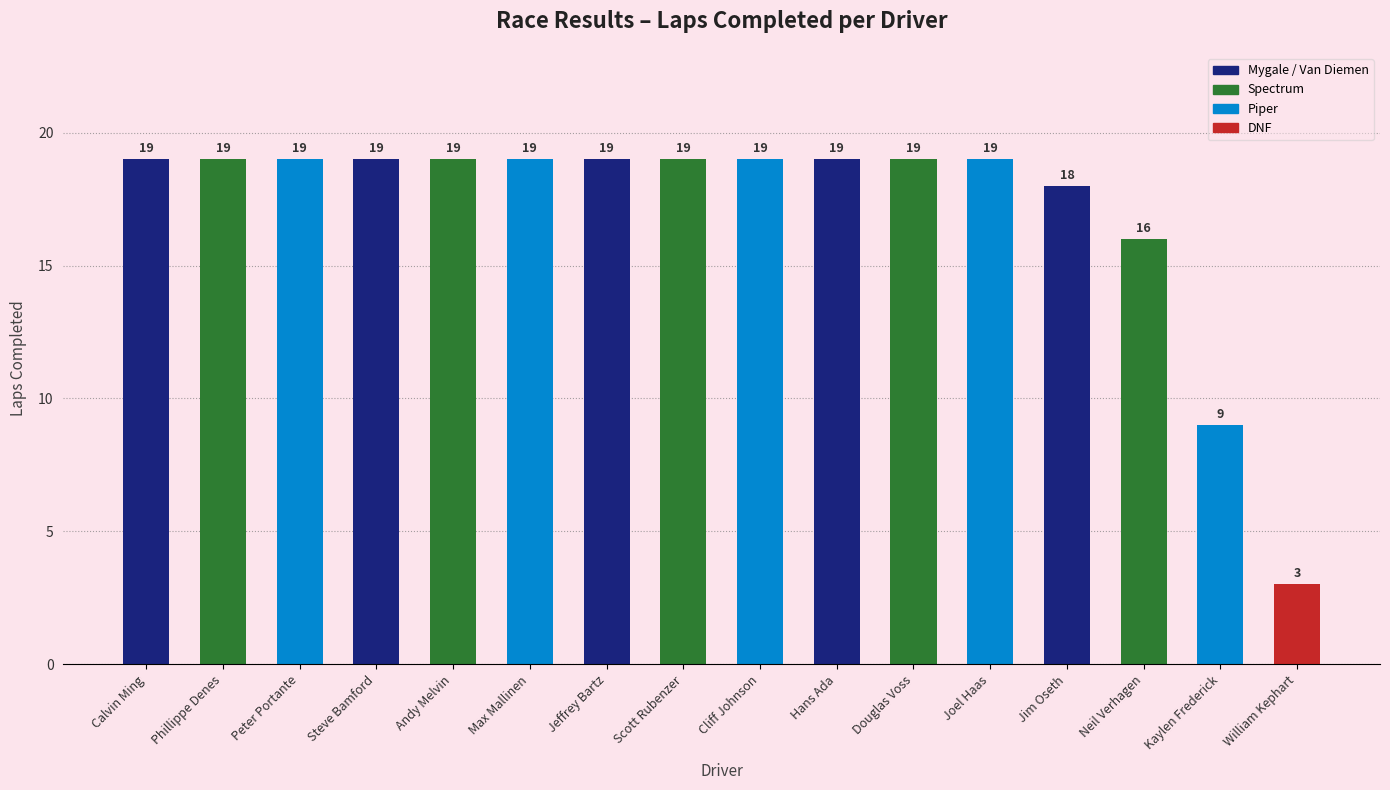

Where is the data nearest to the value 11?

Kaylen Frederick